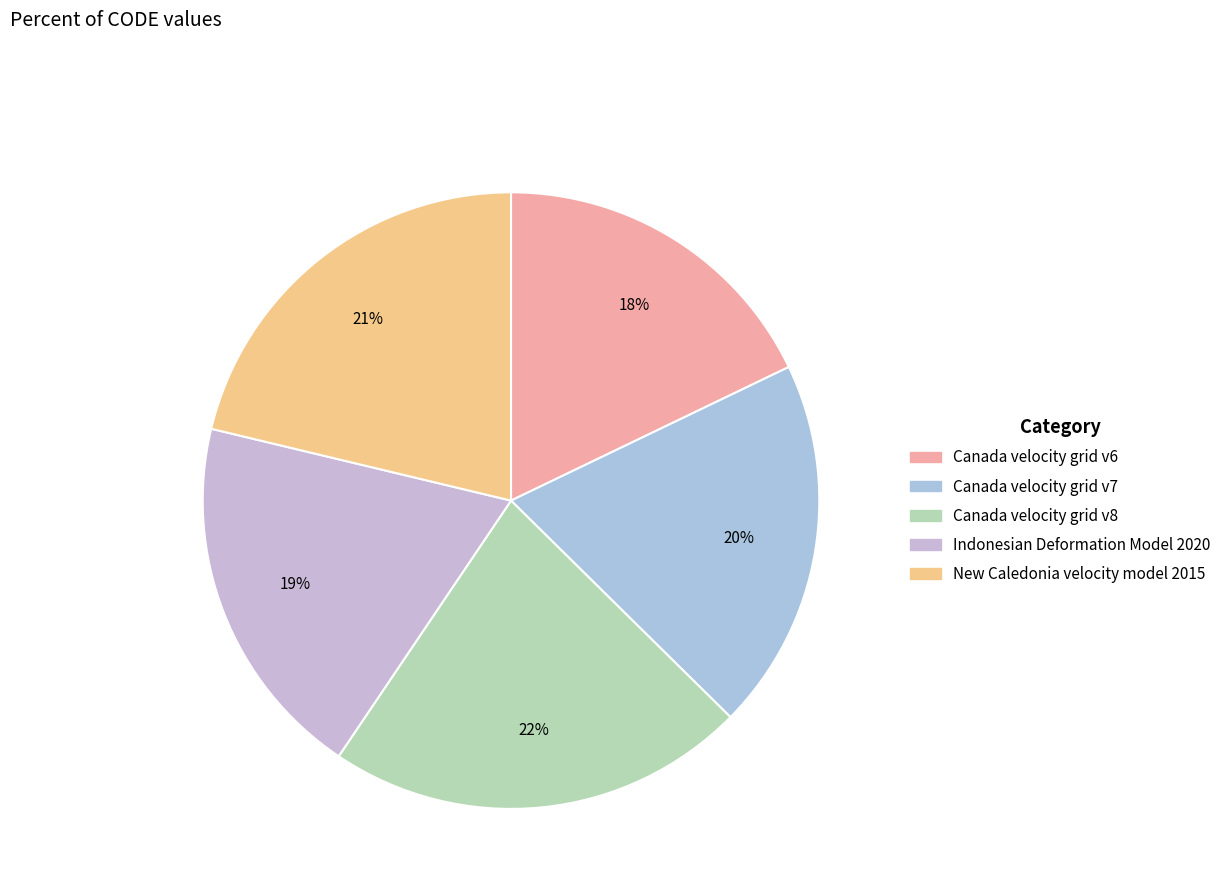

The Canada velocity grid v6 slice represents 18% of the pie. True or false?

True